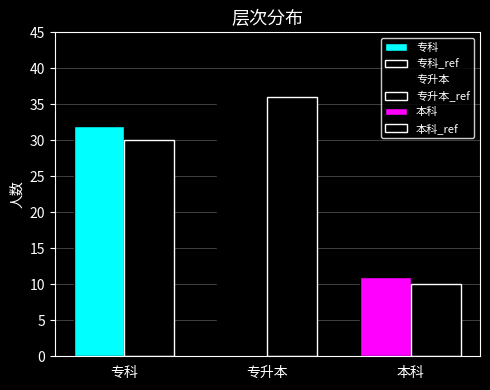

What is the difference between the values at 专科 and 专升本?

6